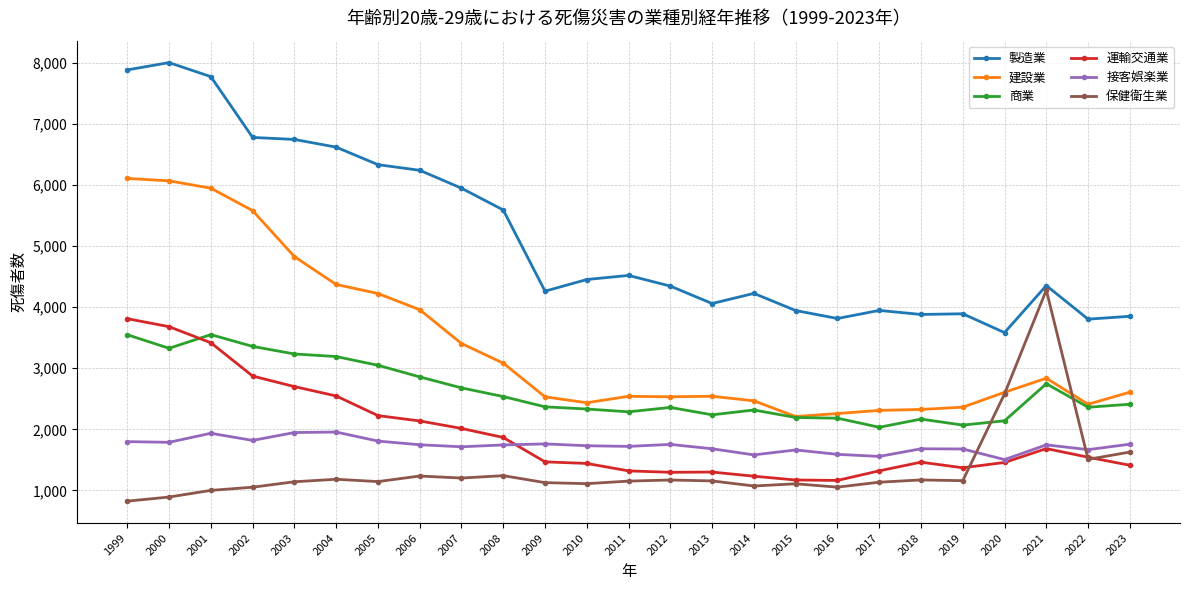

Does the chart have visible grid lines?

Yes